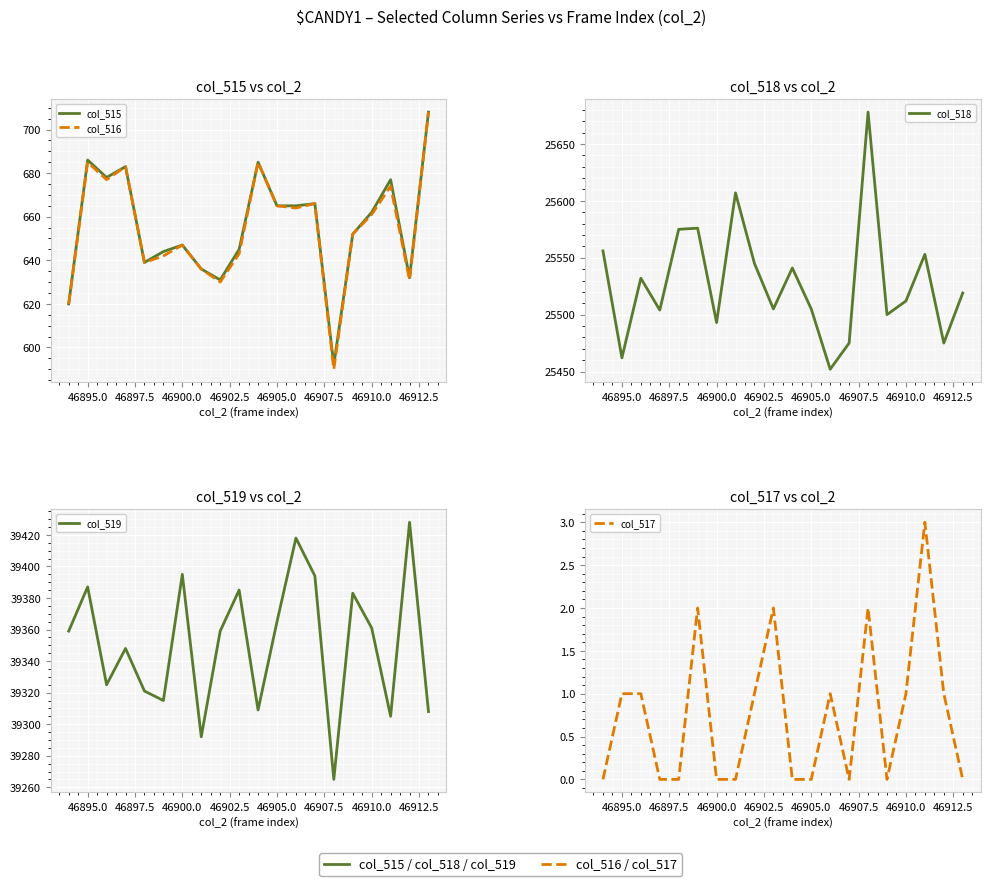

What is the highest value of the col_519 series?

39428